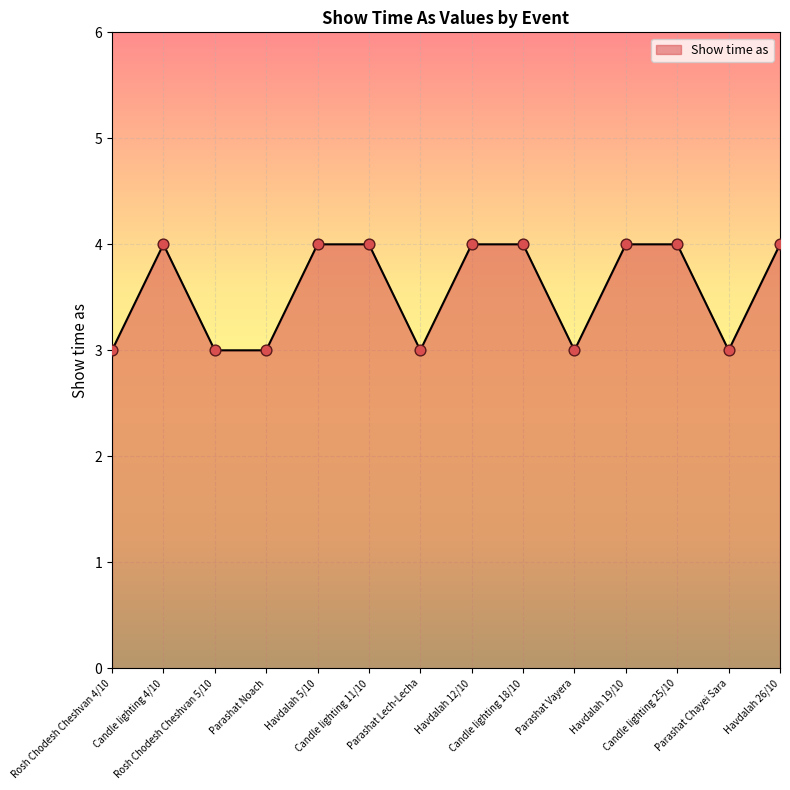

What is the greatest value displayed?

4